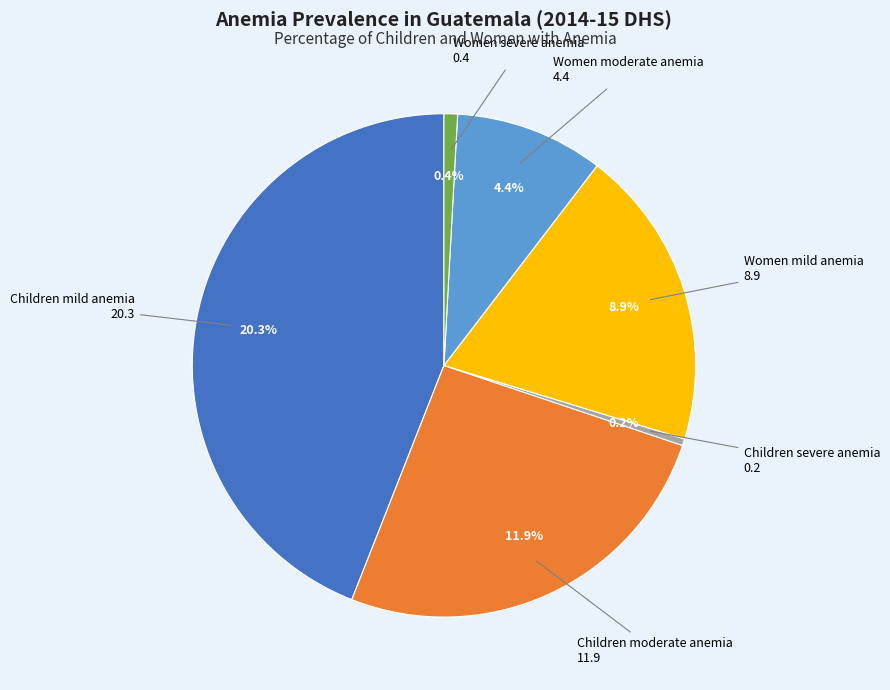

How many segments does this pie chart have?

6